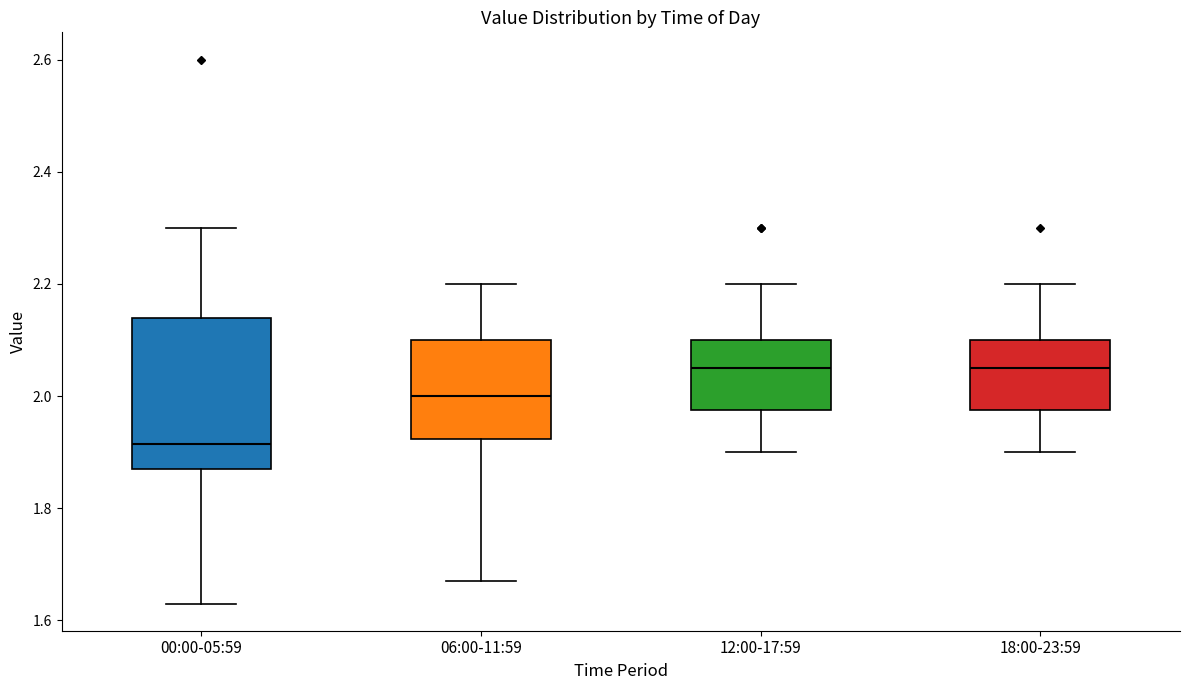

Which box is the tallest, from its lower edge to its upper edge?

00:00-05:59